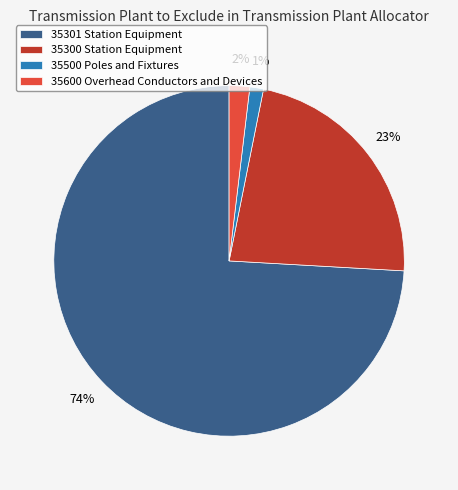

True or false: 35301 Station Equipment accounts for 74% of the total.

True